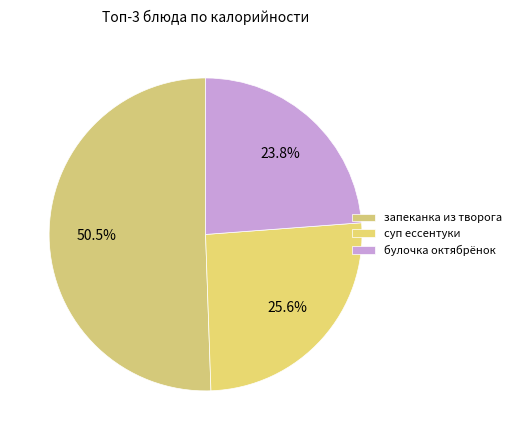

Rank the categories by value from lowest to highest.

булочка октябрёнок, суп ессентуки, запеканка из творога